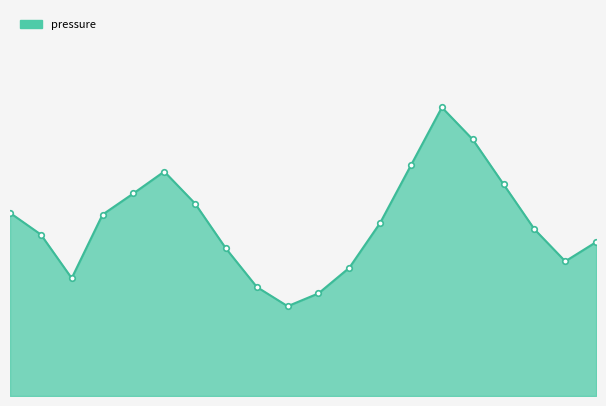

Does the chart display data point markers on the line(s)?

No